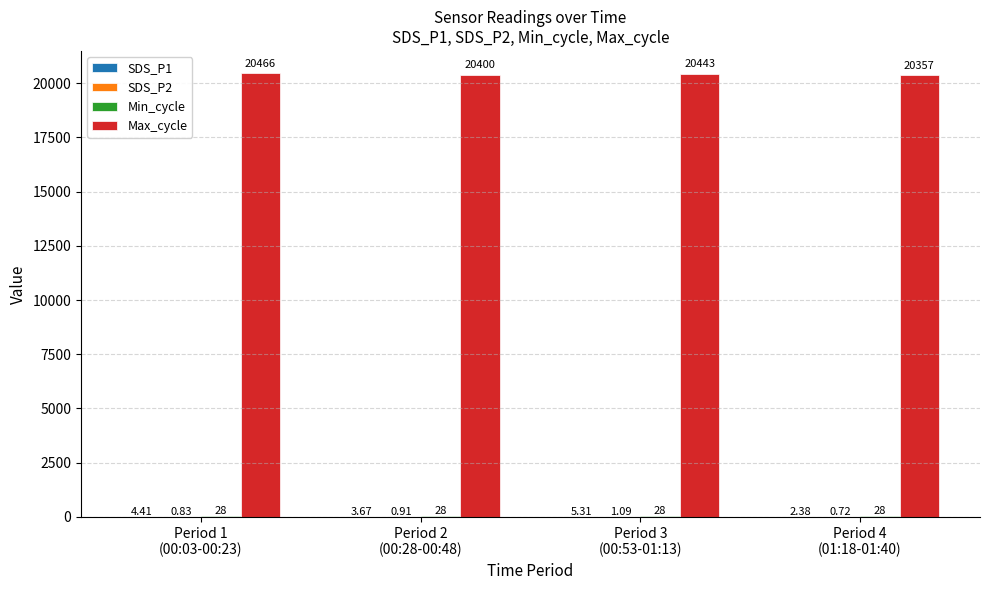

Which series has the largest total across all categories?

Max_cycle